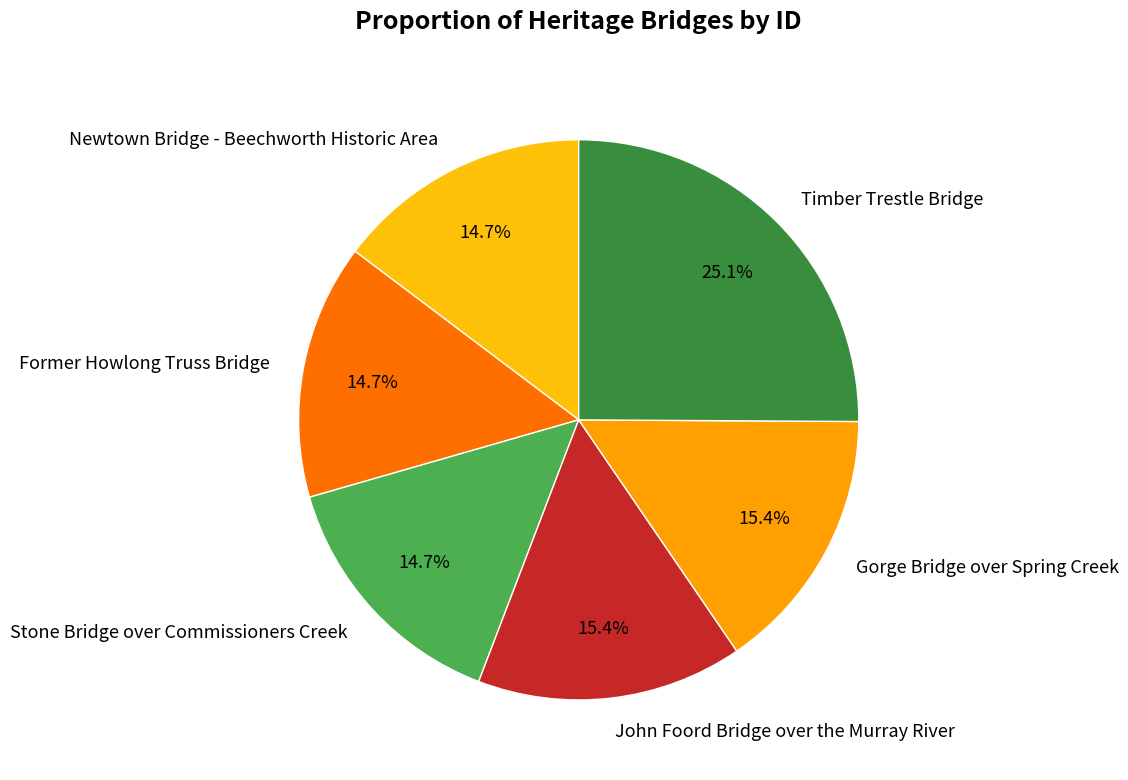

What is the ratio of the value at John Foord Bridge over the Murray River to the value at Gorge Bridge over Spring Creek?

1.0